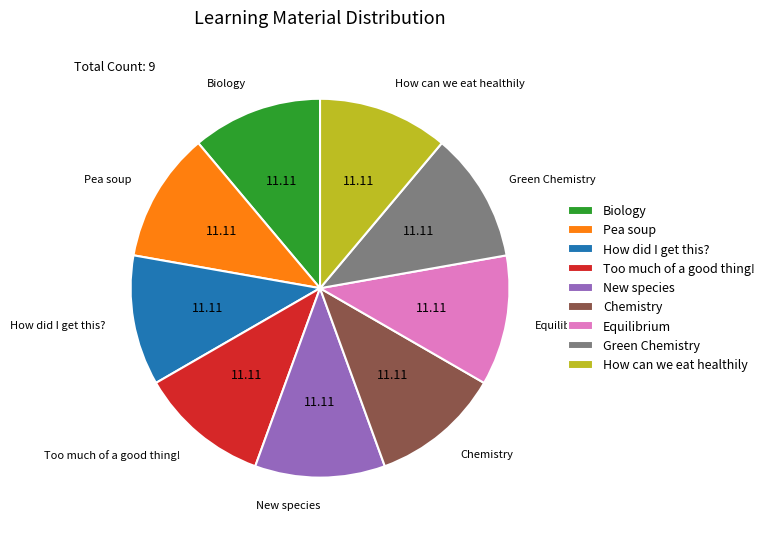

Is the sum of Green Chemistry and Too much of a good thing! greater than half?

No